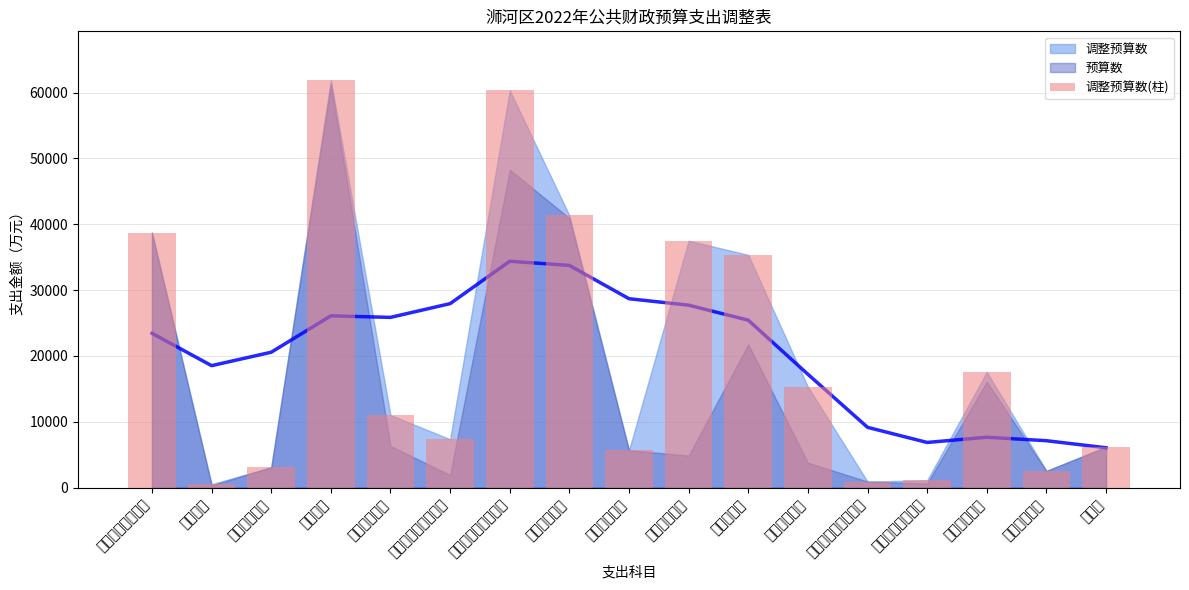

True or false: the data shows 54920 at 一般公共服务支出.

False